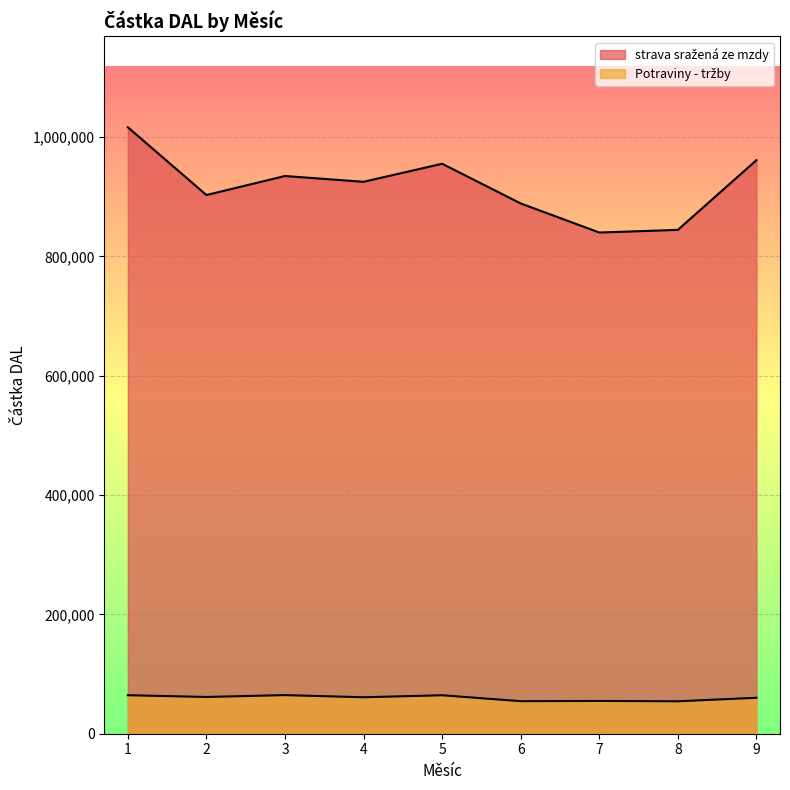

Count the number of categories in the chart.

9